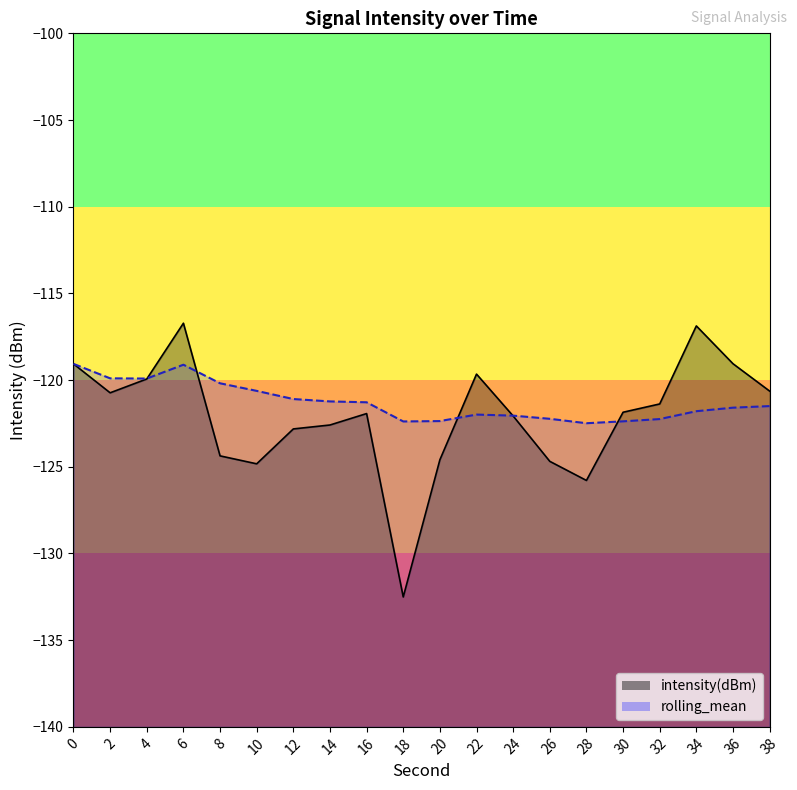

What is the average value of the rolling_mean_line series?

-121.3